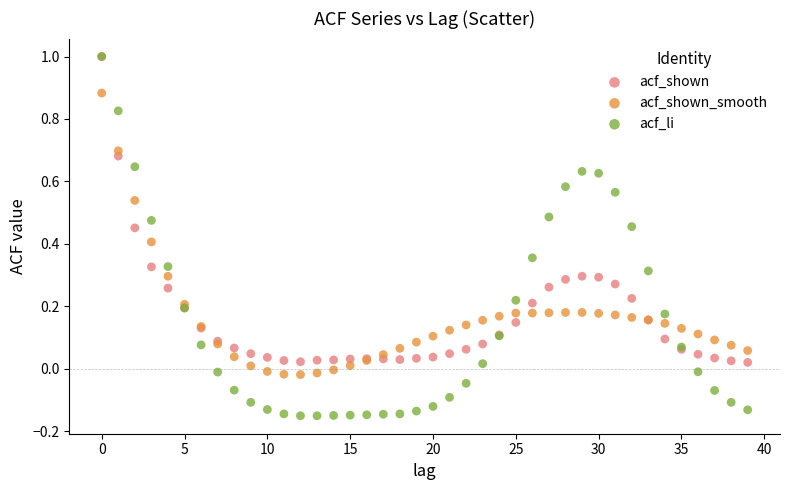

What are all the series names shown in the legend?

acf_shown, acf_shown_smooth, acf_li